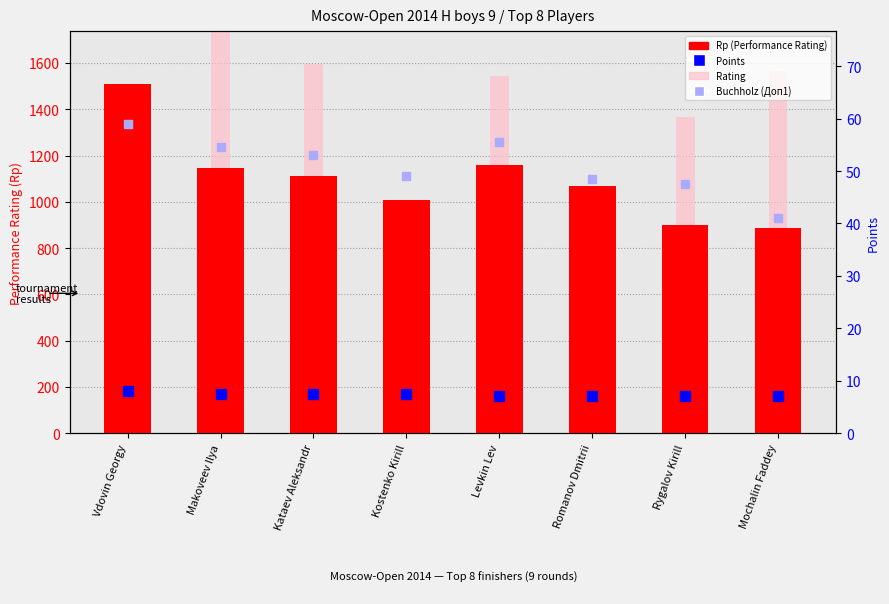

Is the value of Points at Rygalov Kirill greater than the value of Rating at Mochalin Faddey?

No